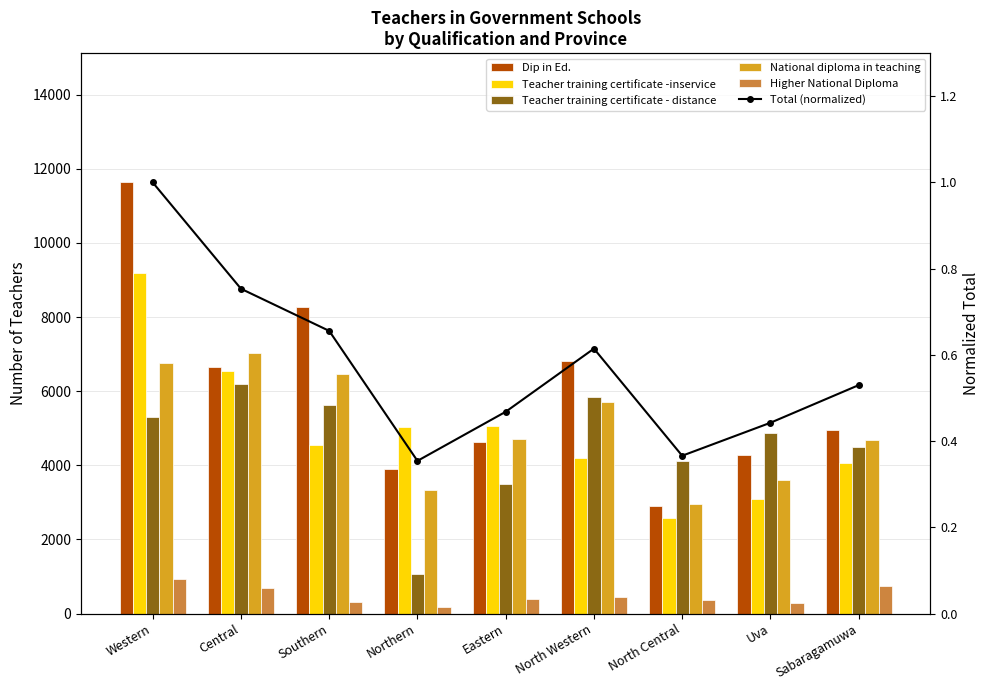

What is the highest value of the Teacher training certificate - distance series?

6193.0